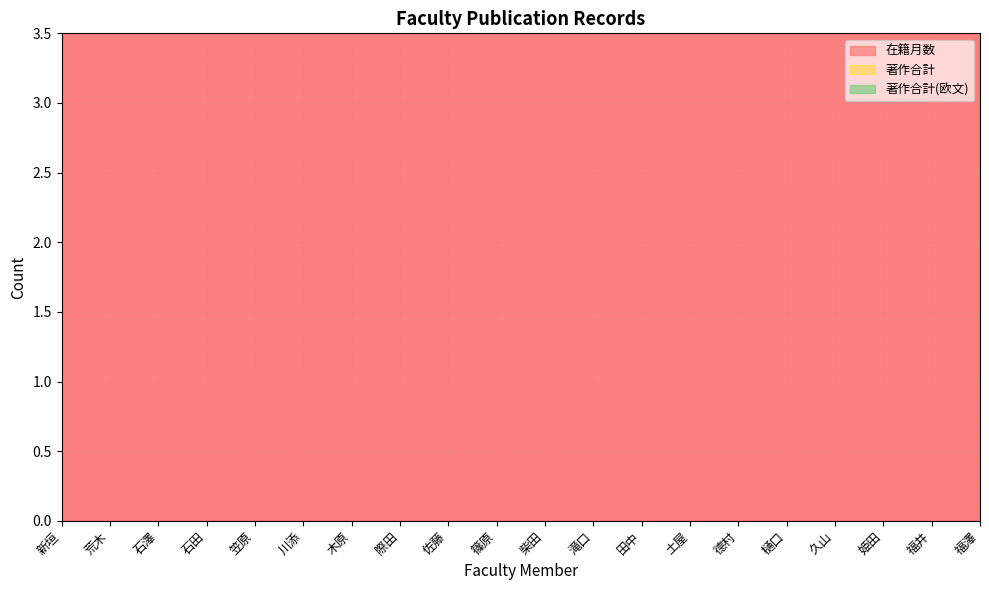

Is the value of 著作合計 at 際田 greater than the value of 在籍月数 at 石澤?

No